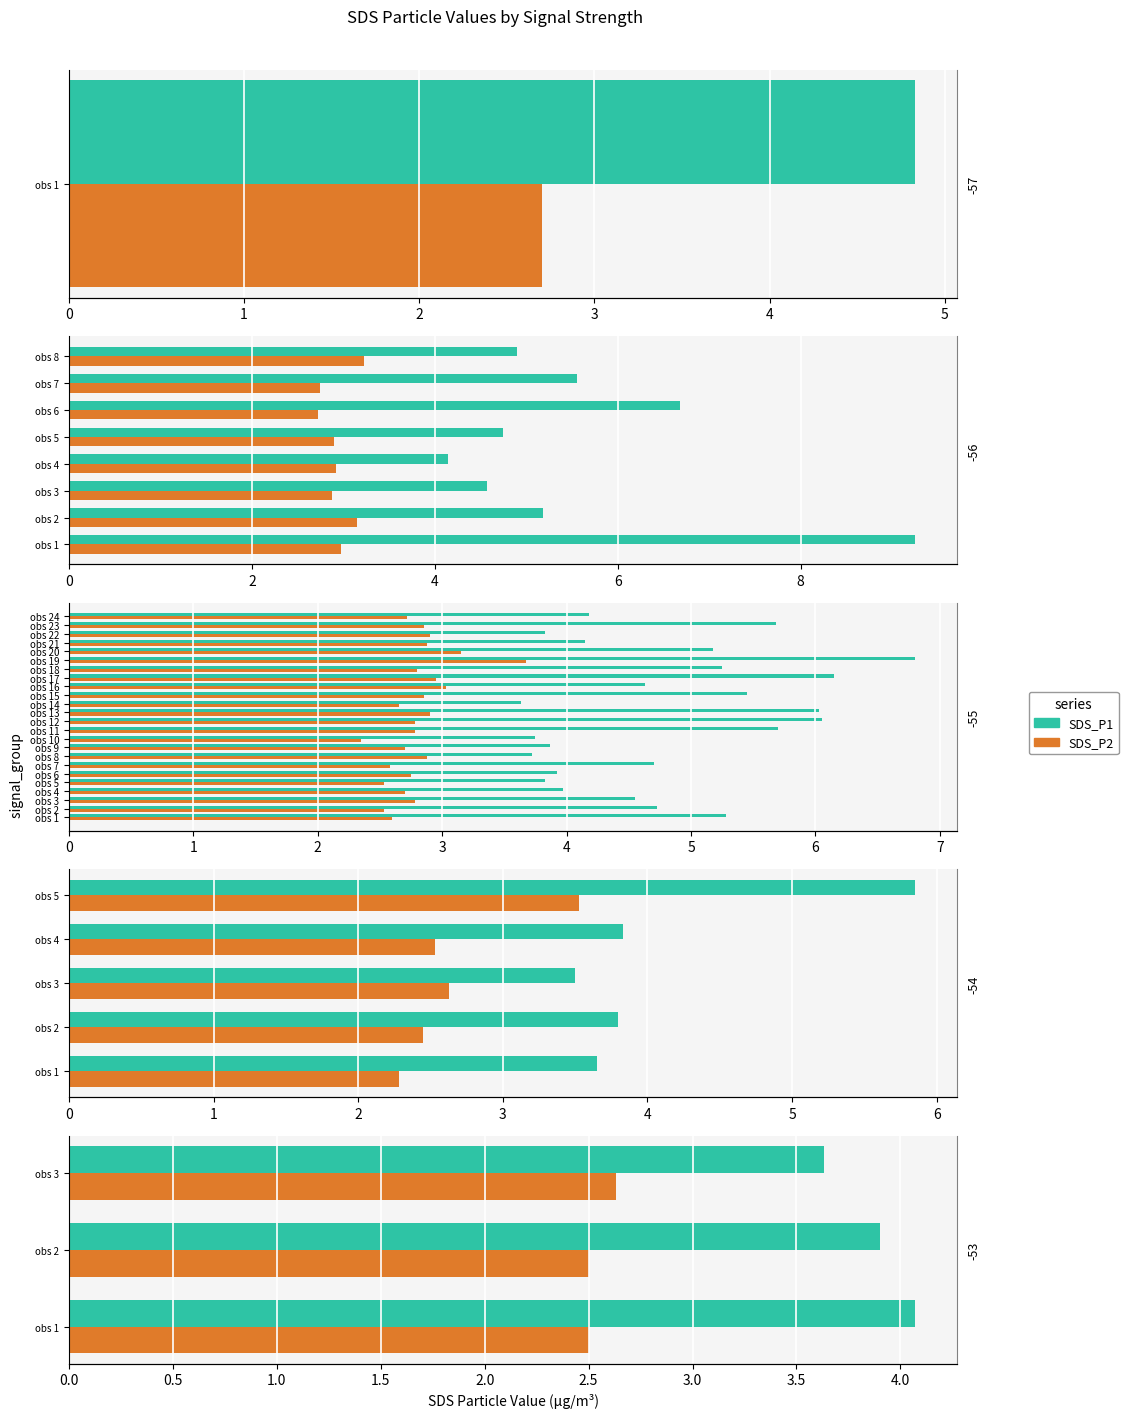

What are all the series names shown in the legend?

SDS_P1, SDS_P2